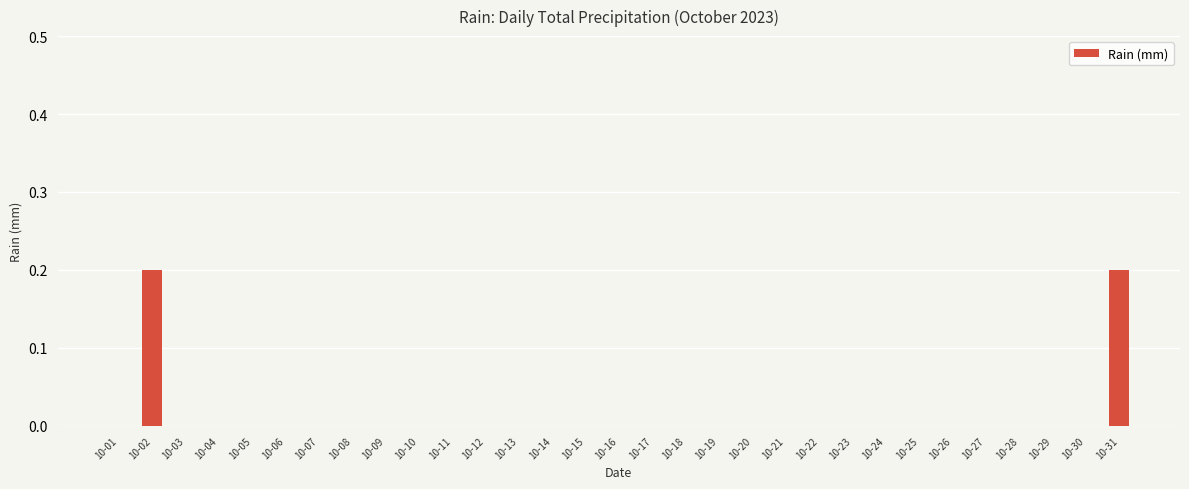

Which has a higher value, 10-31 or 10-29?

10-31